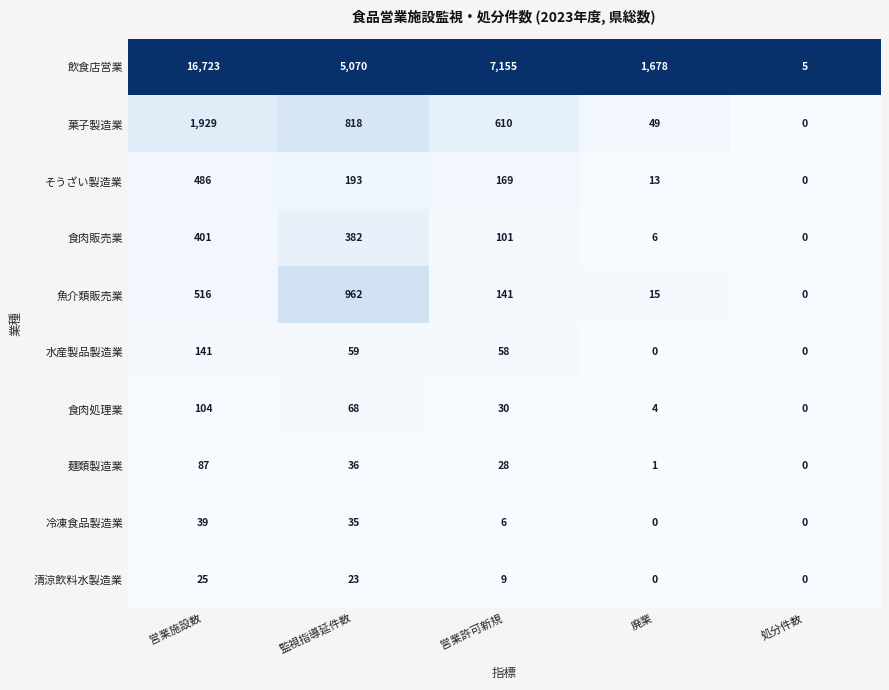

Which series has the widest spread of values?

飲食店営業